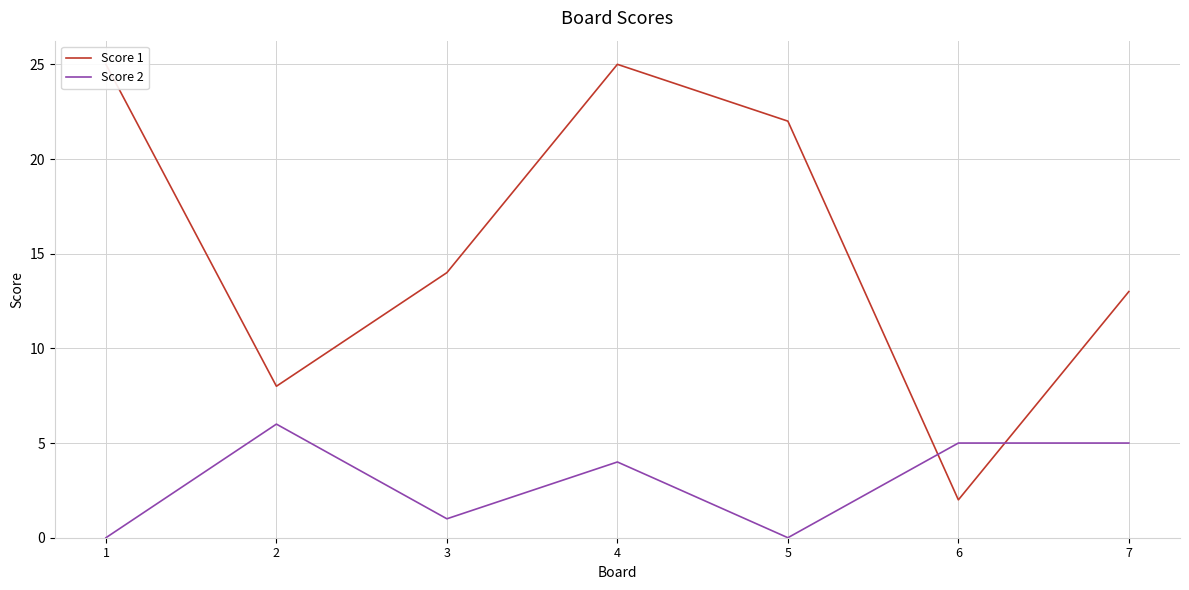

Where is Score 2 nearest to the value 3?

4